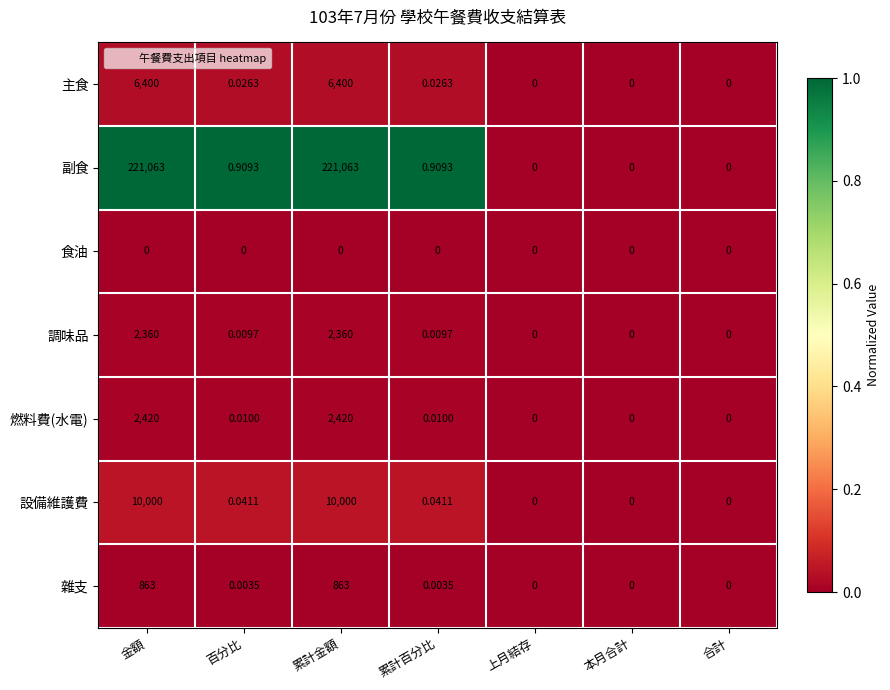

Is the value of 副食 at 金額 greater than the value of 設備維護費 at 本月合計?

Yes